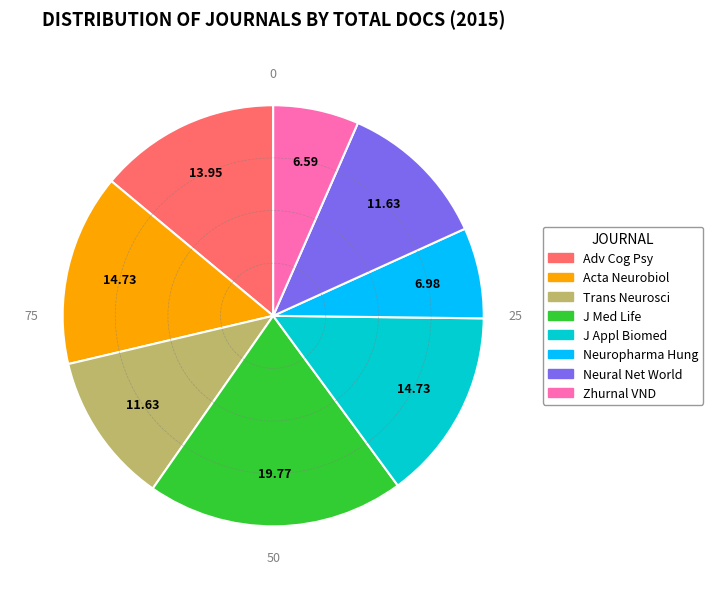

Is there a majority slice in this chart?

No